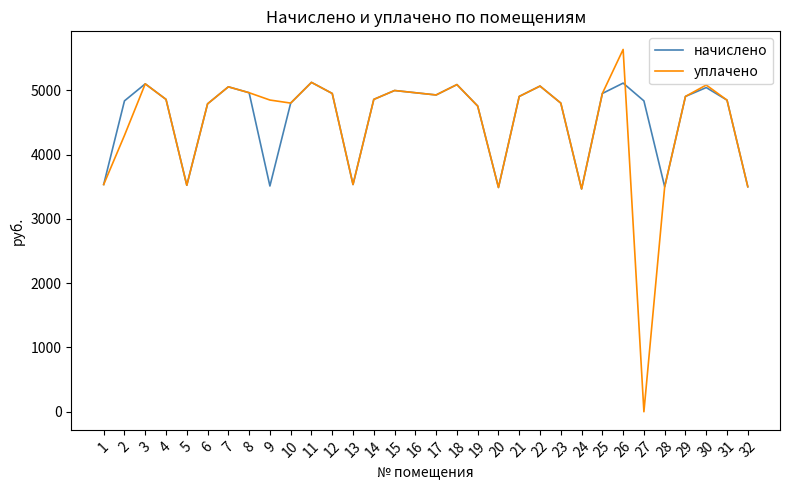

What is the maximum value for начислено?

5126.4